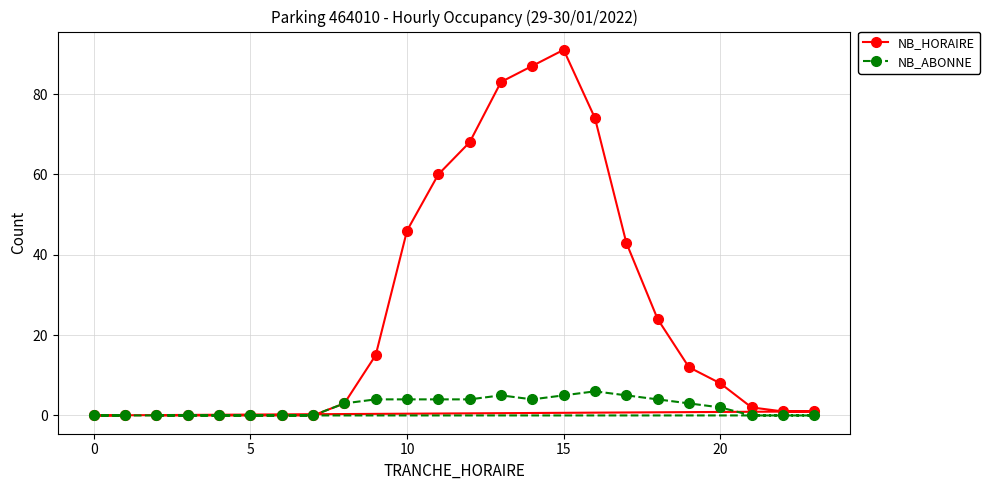

Which series has the widest spread of values?

NB_HORAIRE